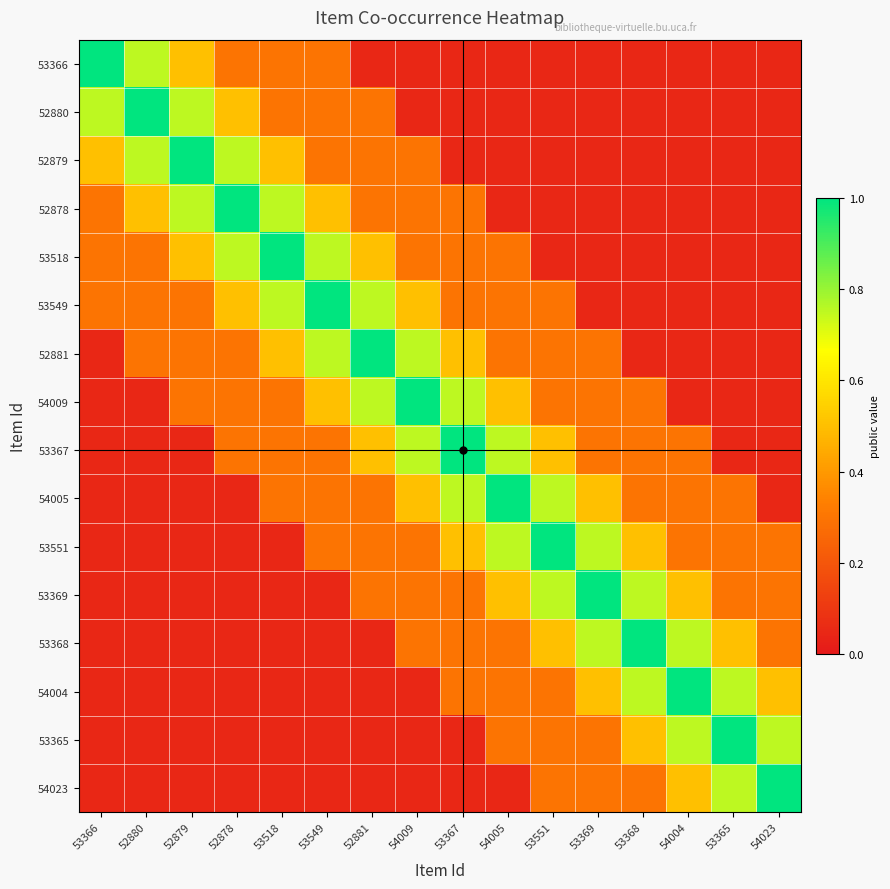

How many distinct data groups are displayed?

16